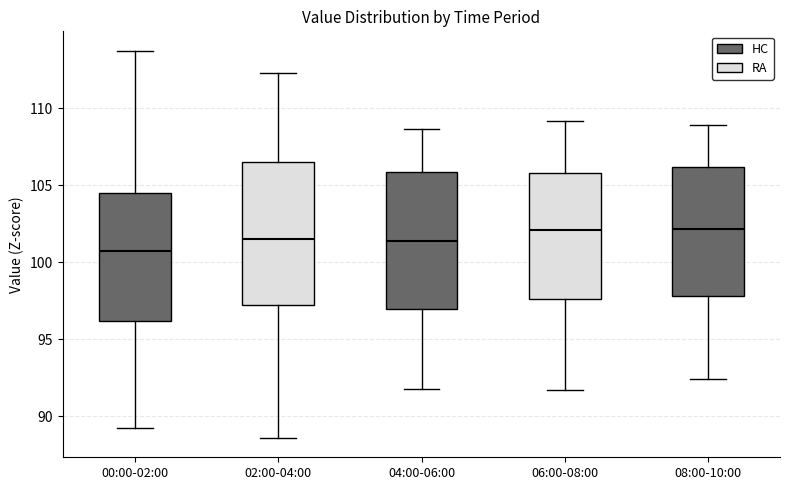

Which box's median line is the lowest?

00:00-02:00